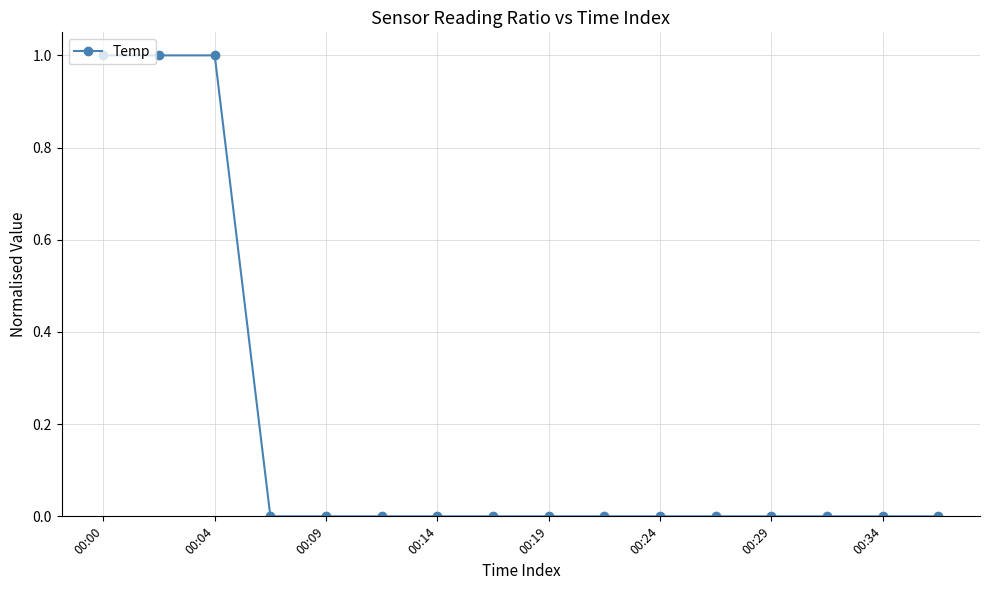

What is the sum of all values?

3